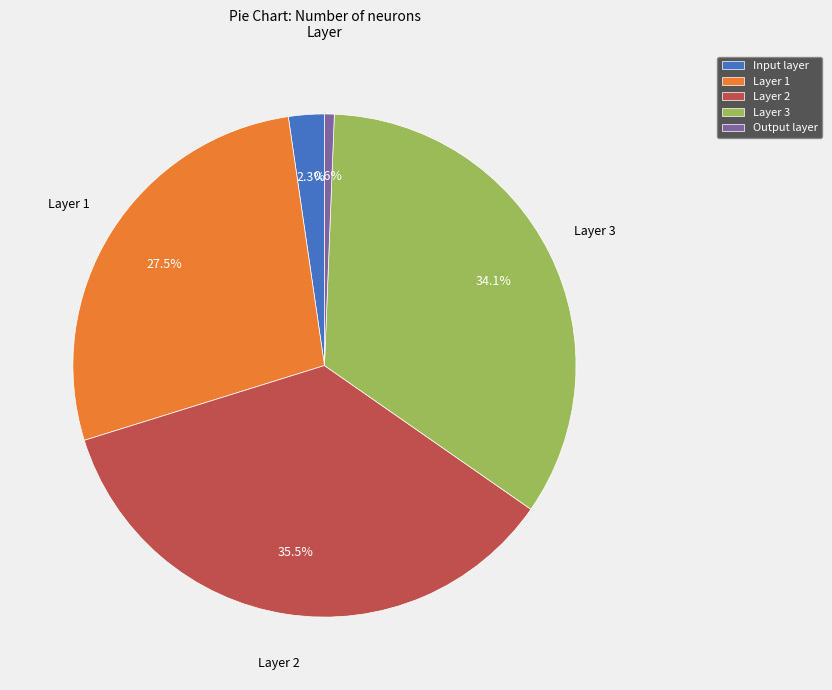

Between Layer 3 and Input layer, which is larger?

Layer 3